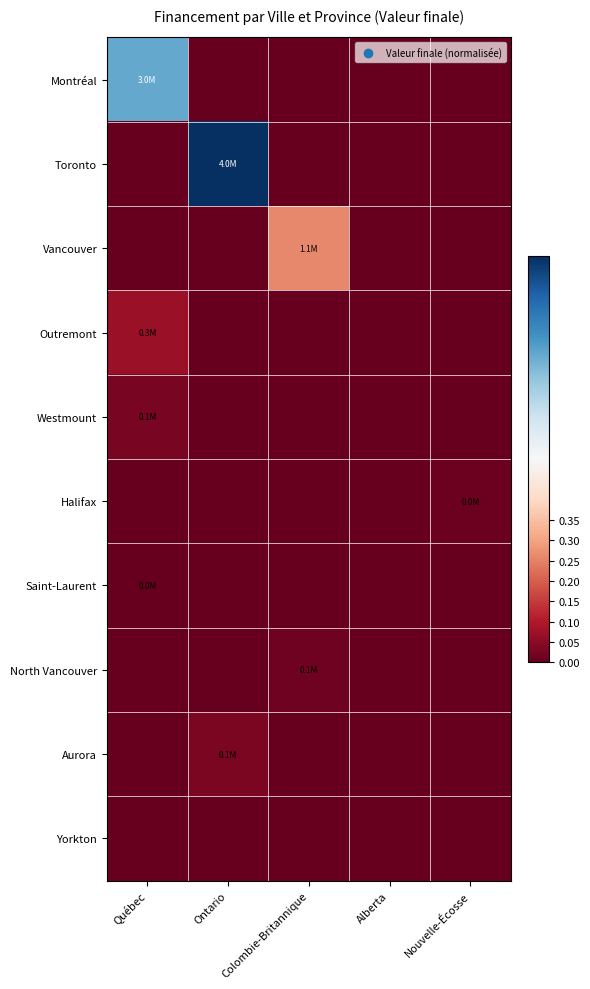

Count the number of categories in the chart.

5